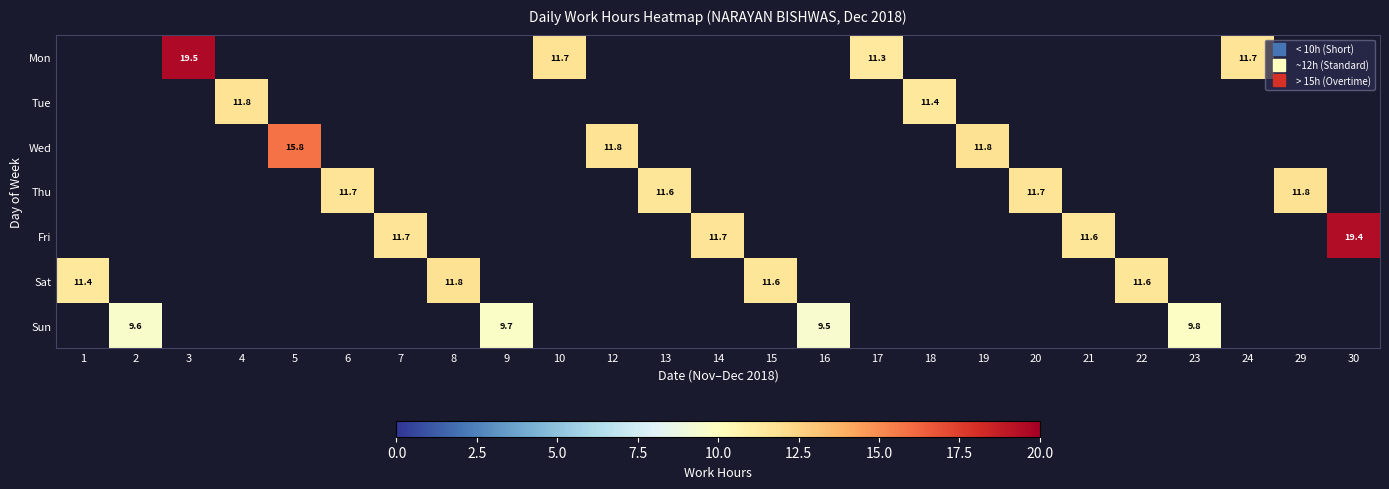

How many values in Sun are above zero?

4